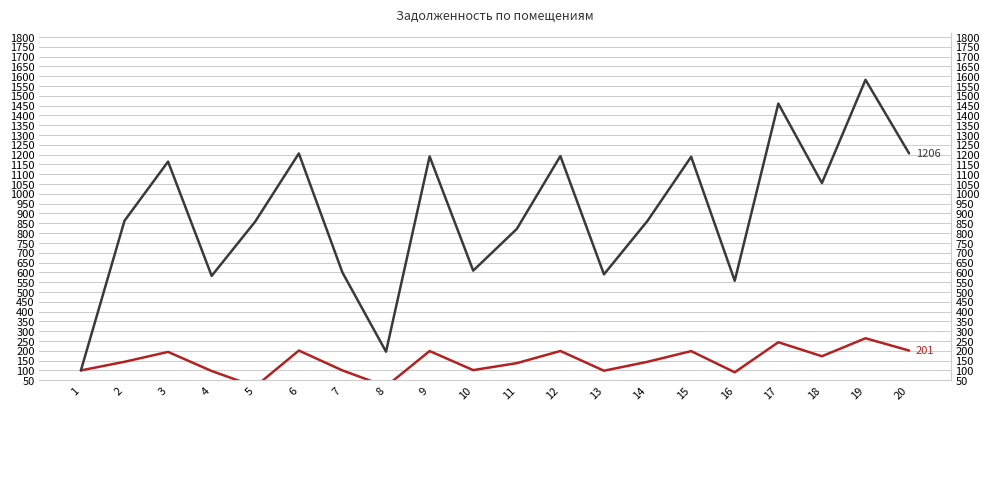

Does the chart have visible grid lines?

Yes